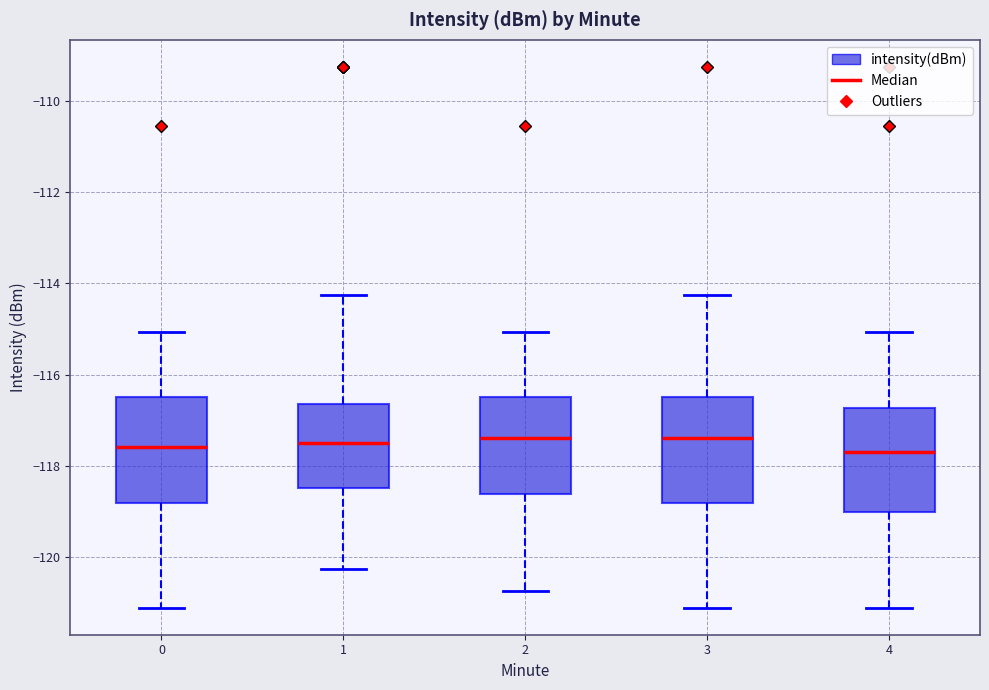

Where does the lower whisker of the box at x = 4 end on the y-axis? The values are not printed on the chart, so give them approximately, as read against the axis.

-121.2